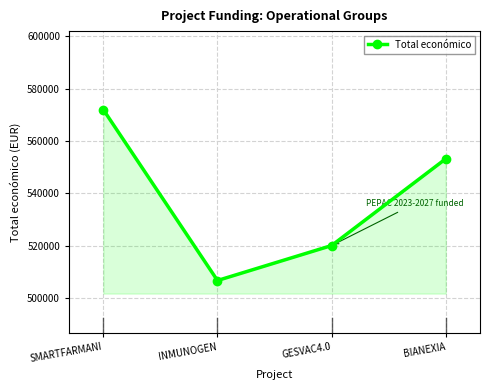

How many points are lower than both their immediate neighbors (excluding endpoints)?

1